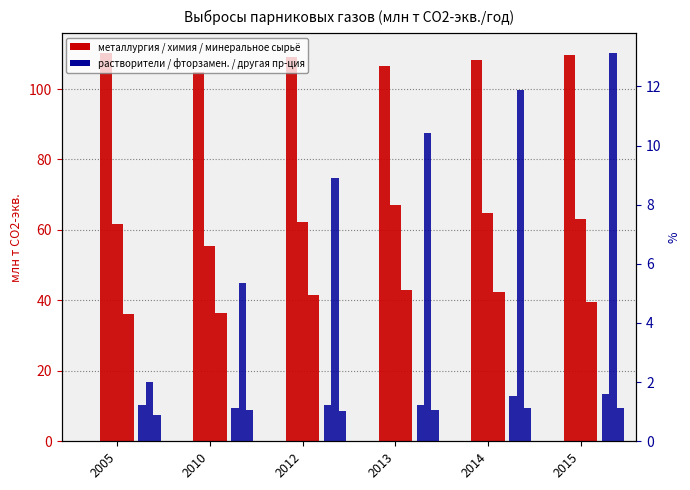

What is the greatest value displayed?

110.3